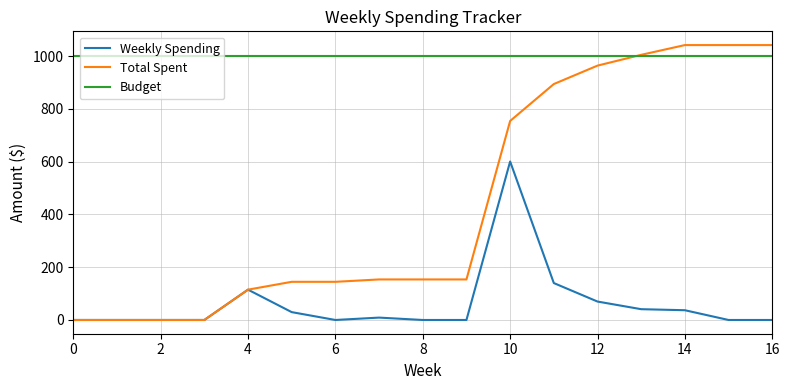

True or false: Weekly Spending and Budget cross at least once.

False